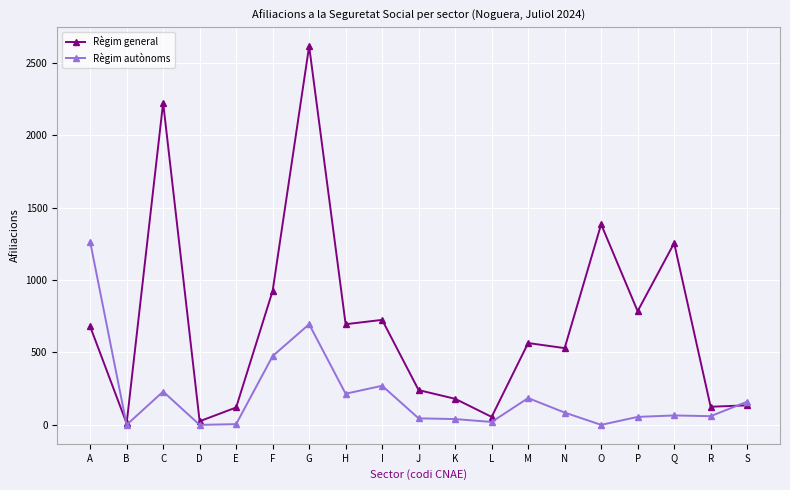

At which category does Règim general reach its first local peak?

C